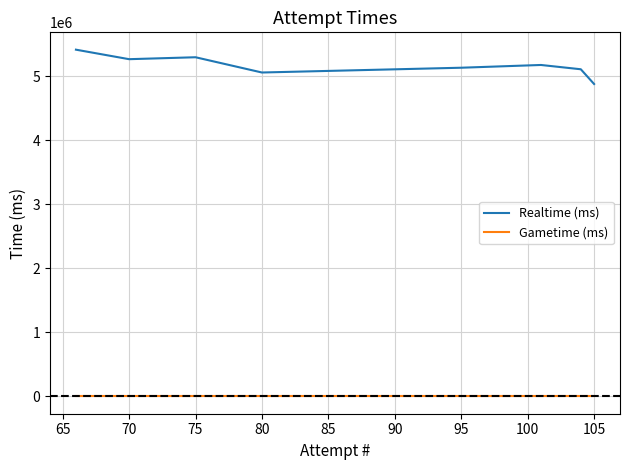

Which series has the widest spread of values?

Realtime (ms)